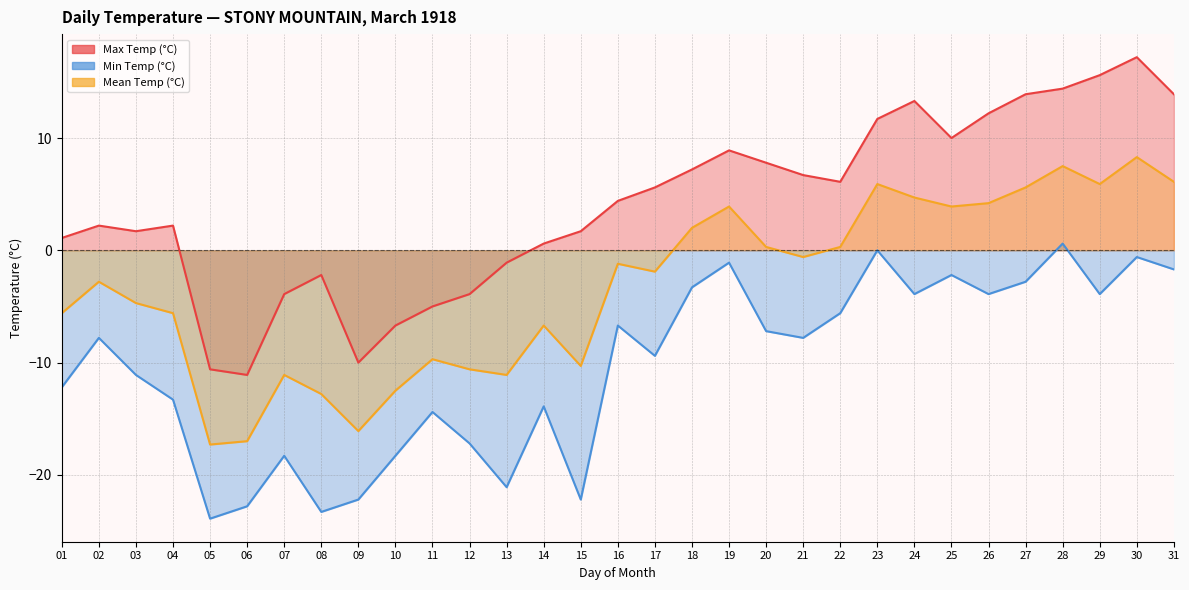

At which category is the sum across all series the highest?

30